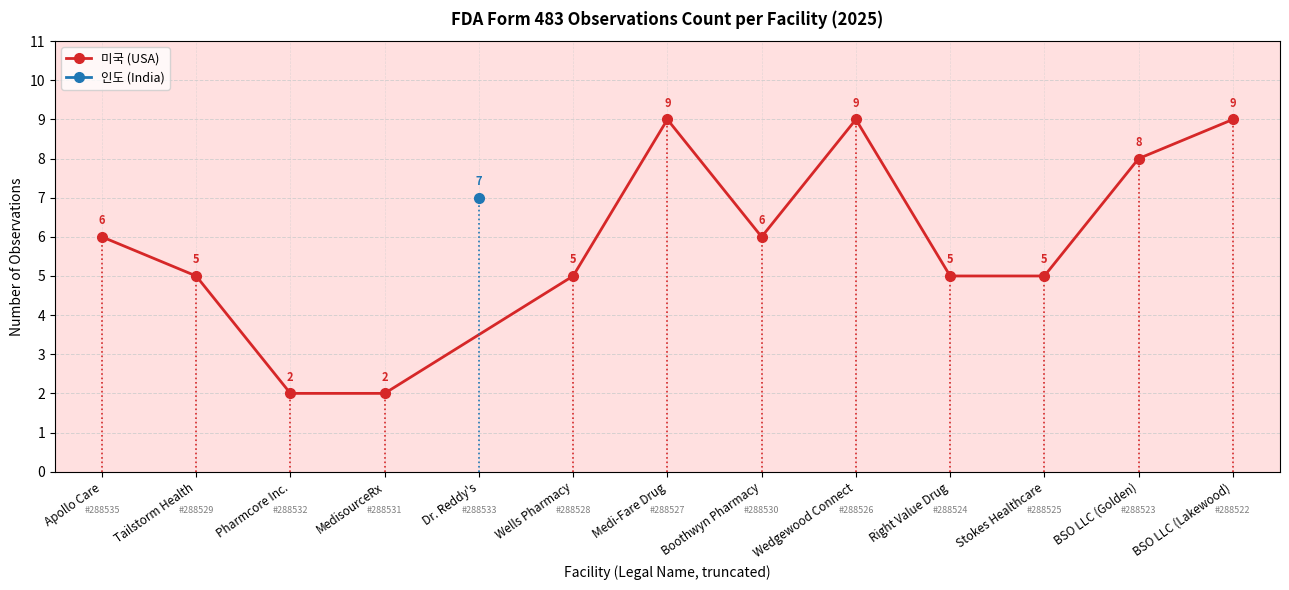

What is the approximate value of 미국 (USA) at Boothwyn Pharmacy?

6